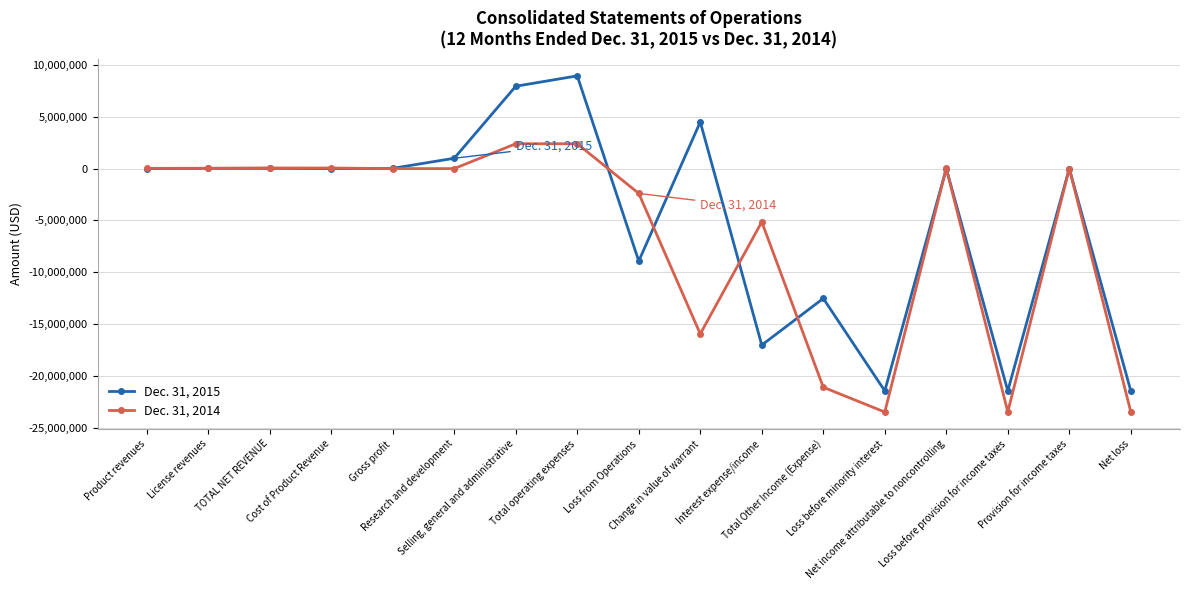

True or false: Dec. 31, 2014 has more than 0 points higher than both neighbors.

True